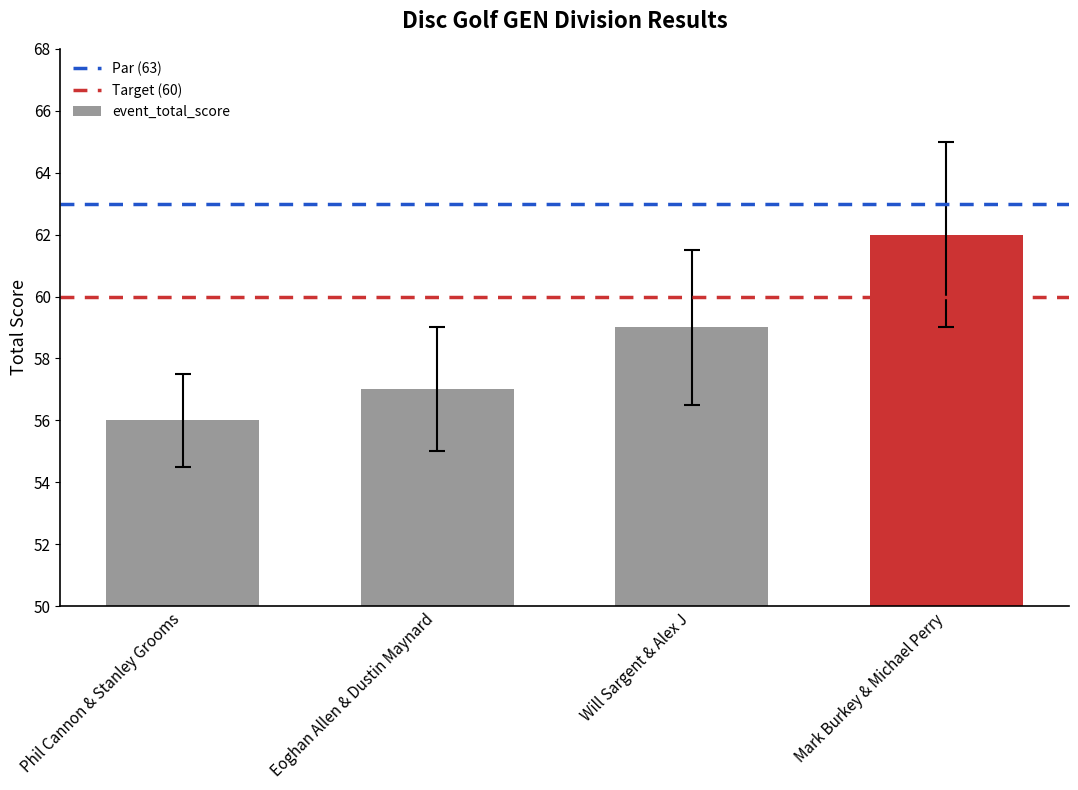

Rank the categories by value from highest to lowest.

Mark Burkey & Michael Perry, Will Sargent & Alex J, Eoghan Allen & Dustin Maynard, Phil Cannon & Stanley Grooms